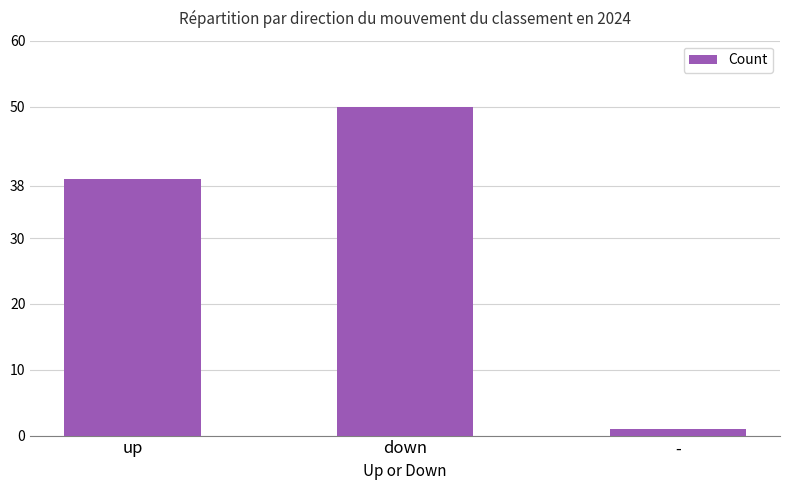

The value at up is 25. True or false?

False